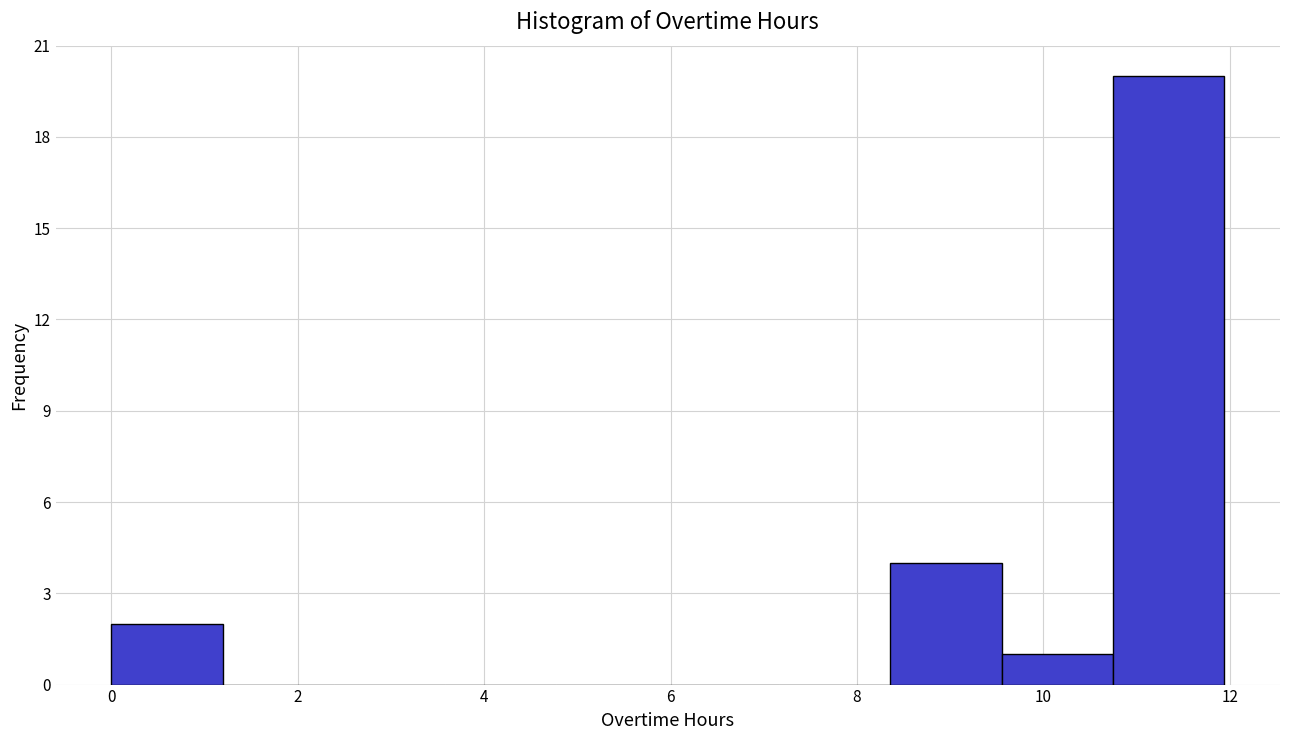

Reading left to right, list every bar in this chart as the range it spans on the x-axis followed by its height. Neither the bar edges nor the heights are printed on the chart, so give them approximately, as read against the axes.

0.0 to 1.2: 2
1.2 to 2.4: 0
2.4 to 3.6: 0
3.6 to 4.8: 0
4.8 to 6.0: 0
6.0 to 7.2: 0
7.2 to 8.4: 0
8.4 to 9.6: 4
9.6 to 10.8: 1
10.8 to 12.0: 20